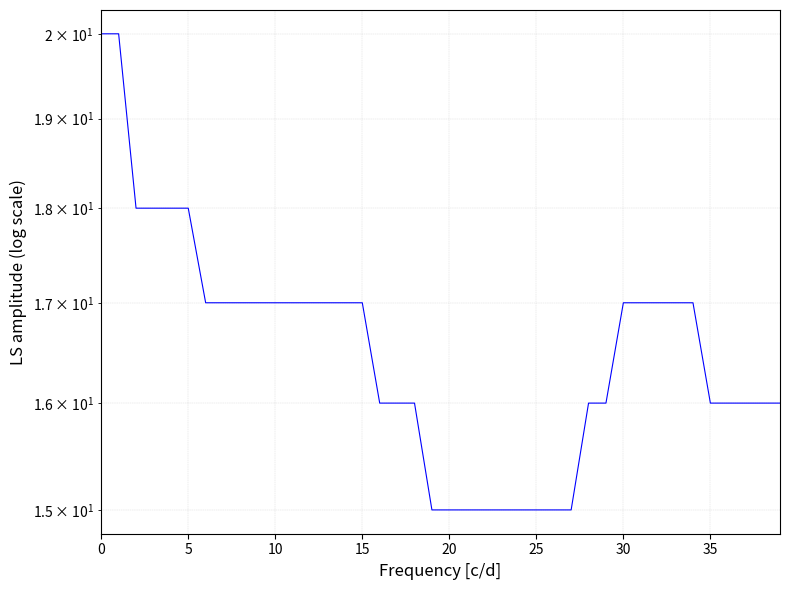

What is the maximum value shown in the chart?

20